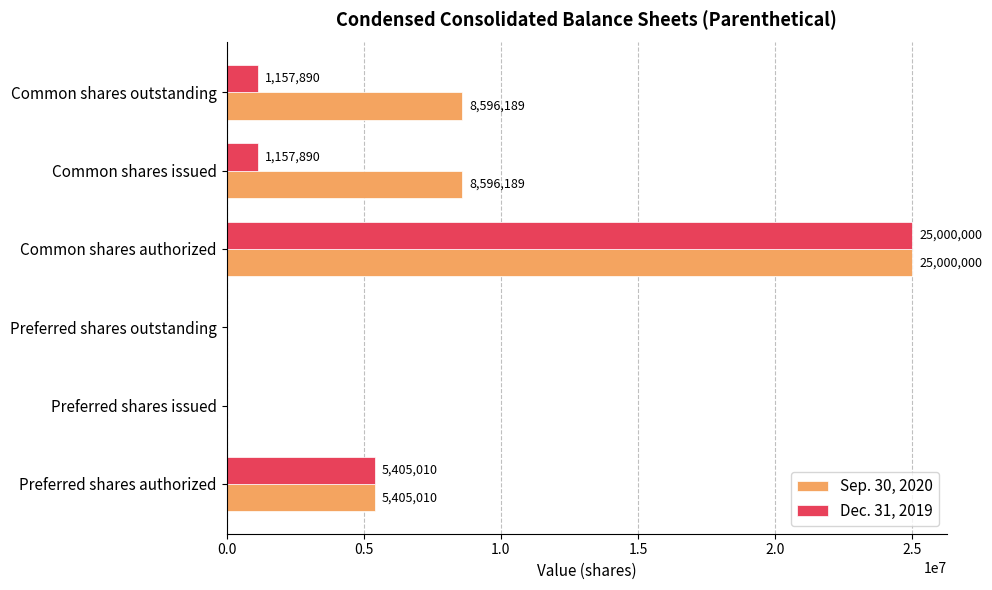

What is the sum of all Dec. 31, 2019 values?

32720790